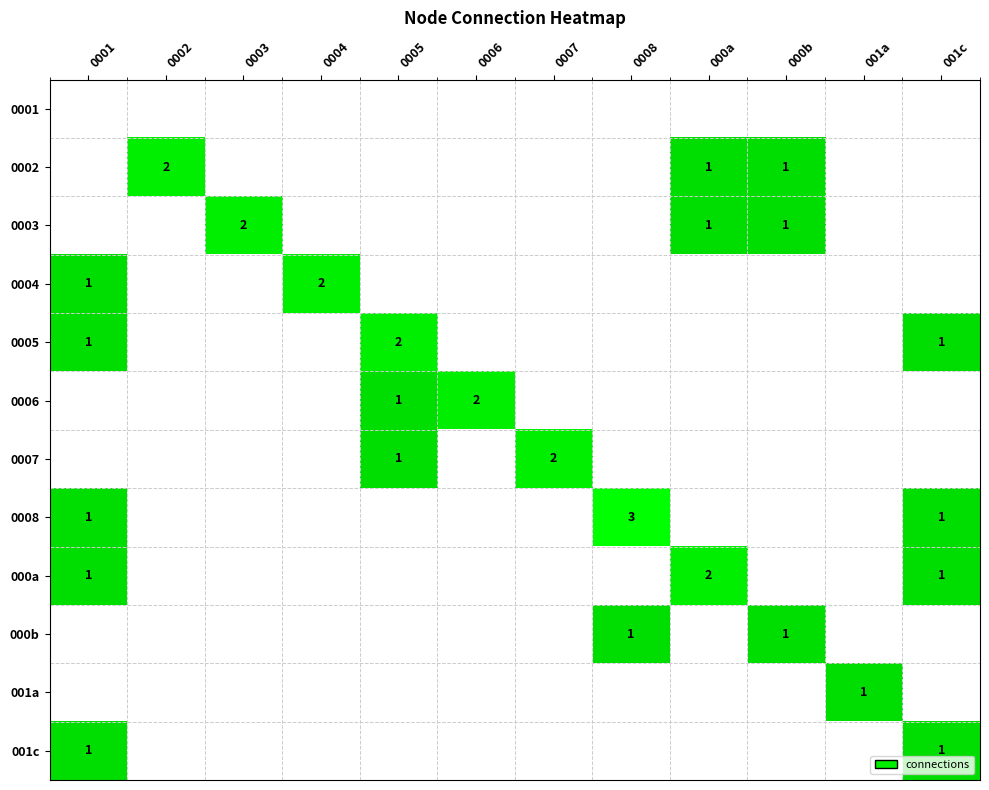

Is it true that 0003 equals 1 at 000a?

True